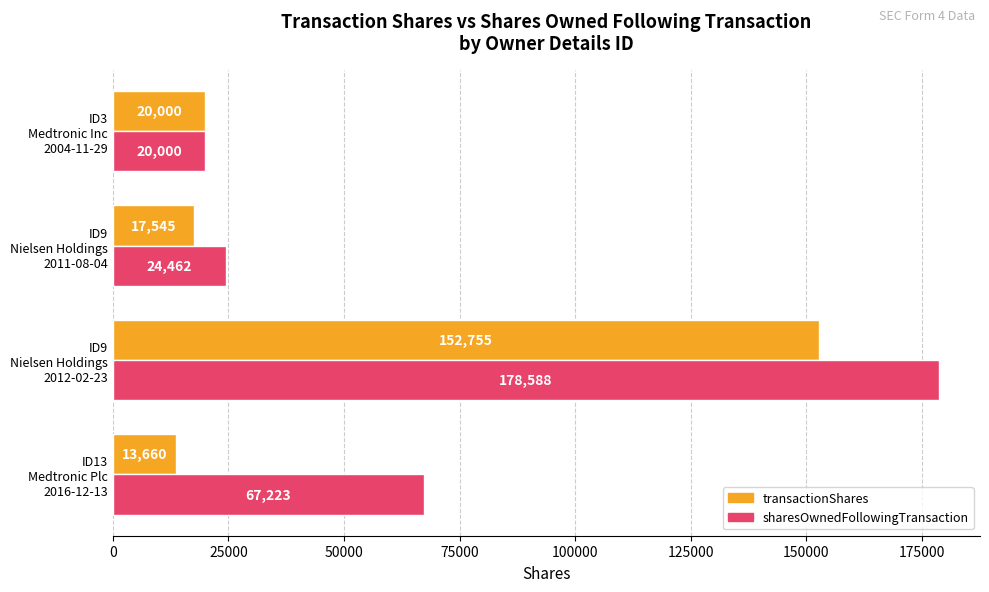

What is the highest value of the sharesOwnedFollowingTransaction series?

178588